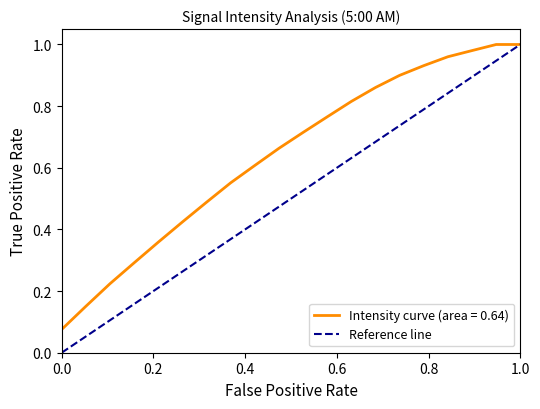

List the series in order of their overall mean, highest first.

Intensity curve (area = 0.64), Reference line